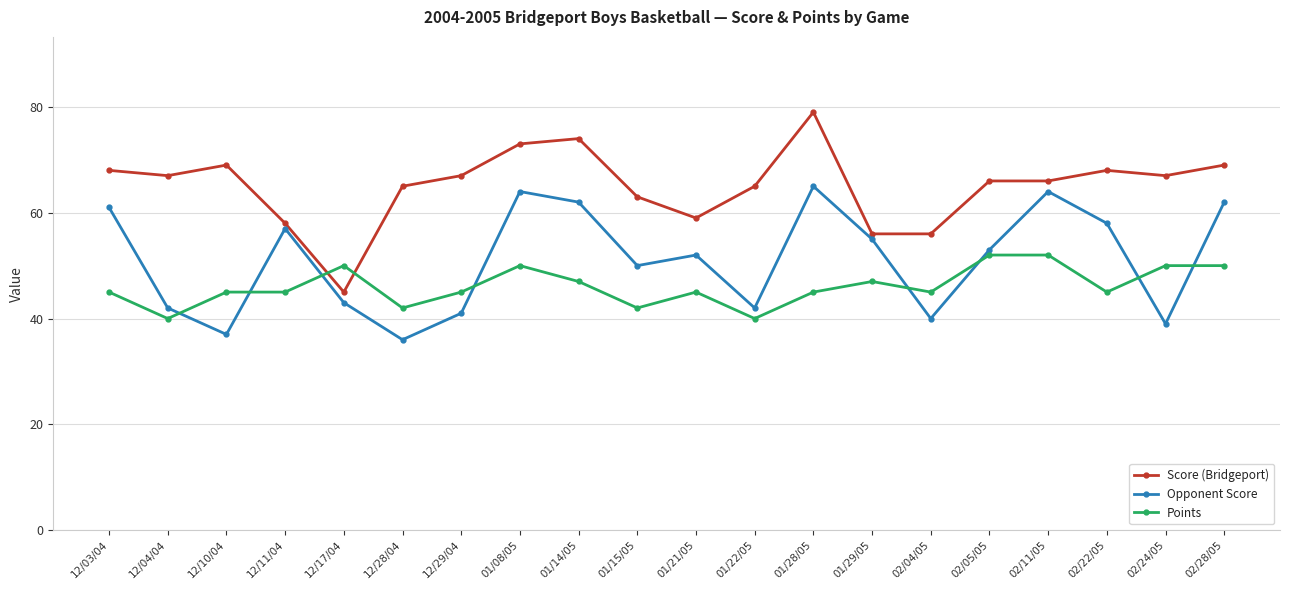

Which series has the largest total across all categories?

Score (Bridgeport)